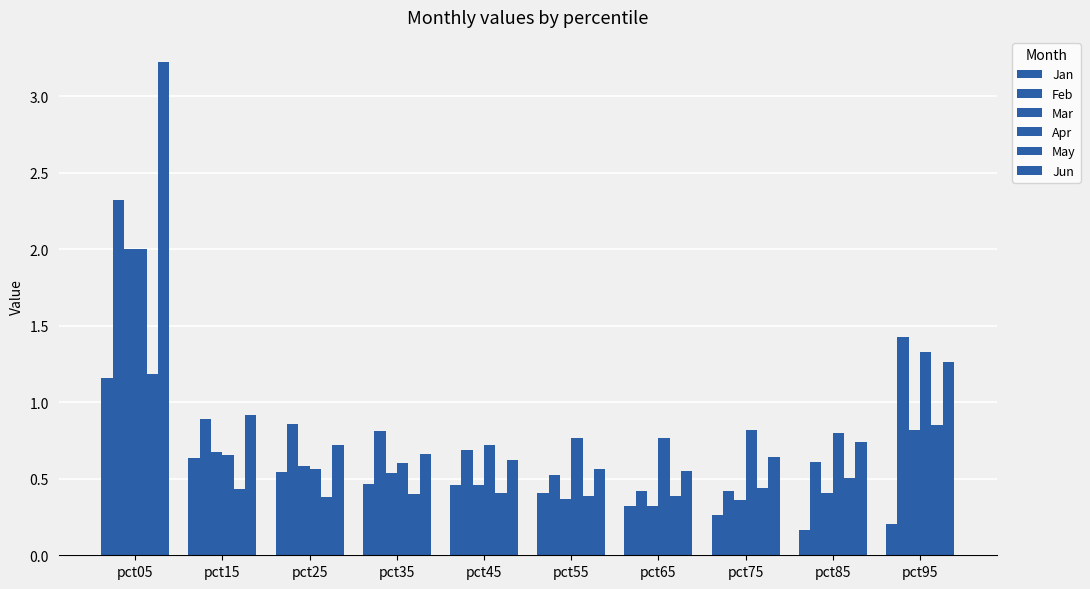

The value of Mar at pct15 is 0.7. True or false?

True